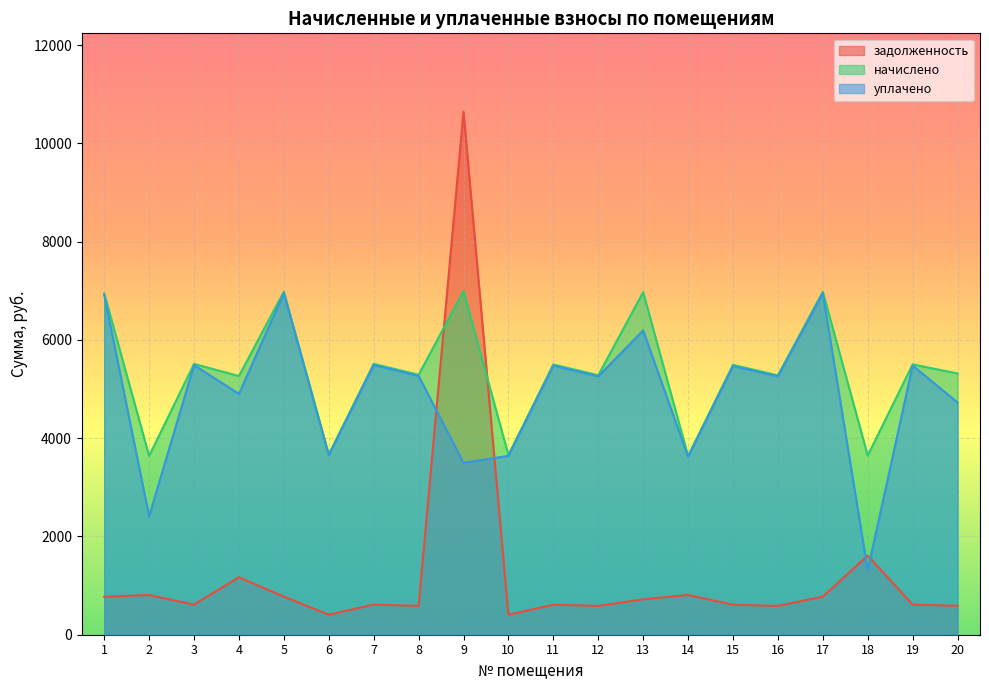

Rank the series at 3 from highest to lowest value.

начислено, уплачено, задолженность